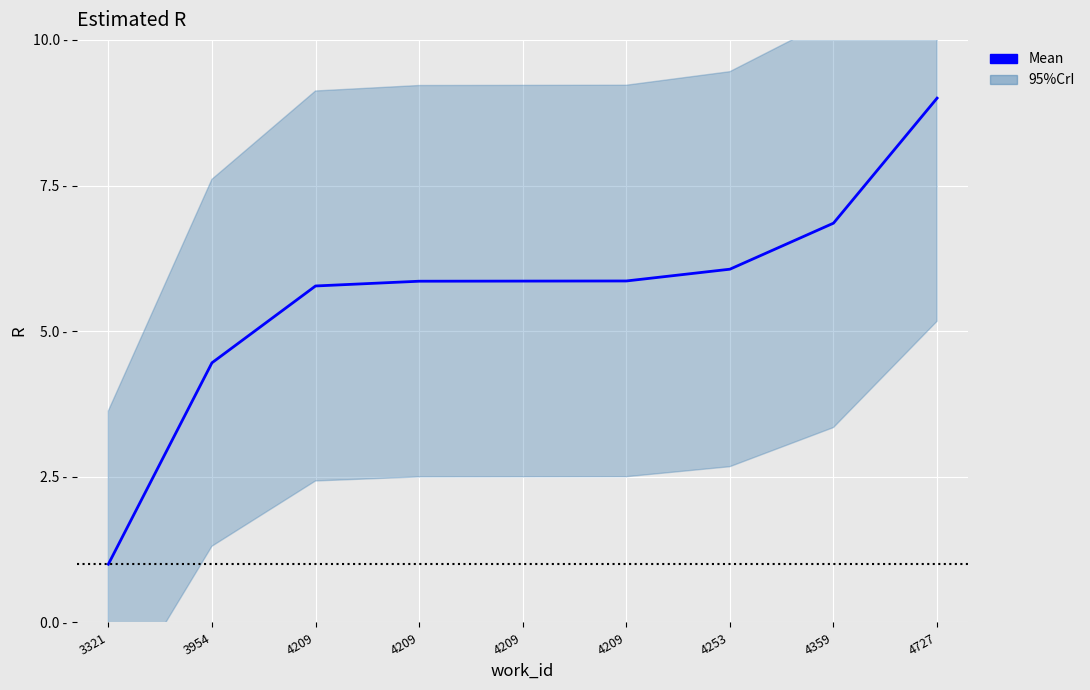

Is it true that the value at 3954 is 4.5?

True